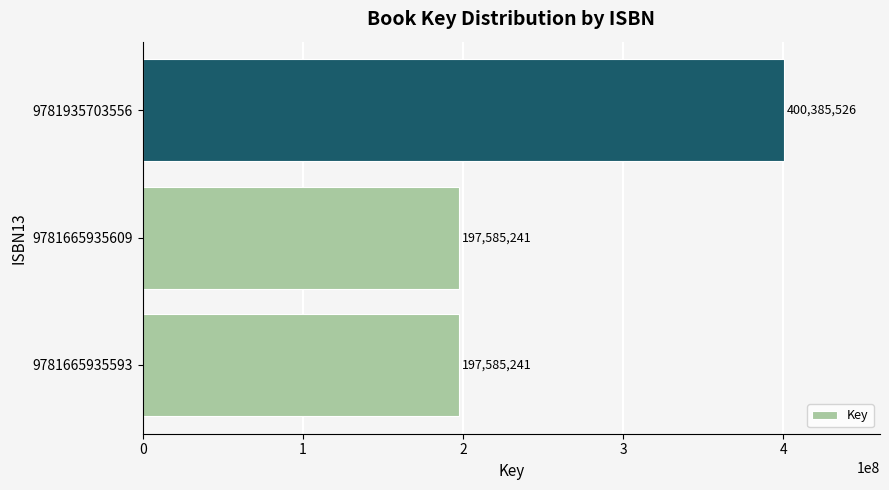

Is it true that the value at 9781665935593 is 197585241?

True